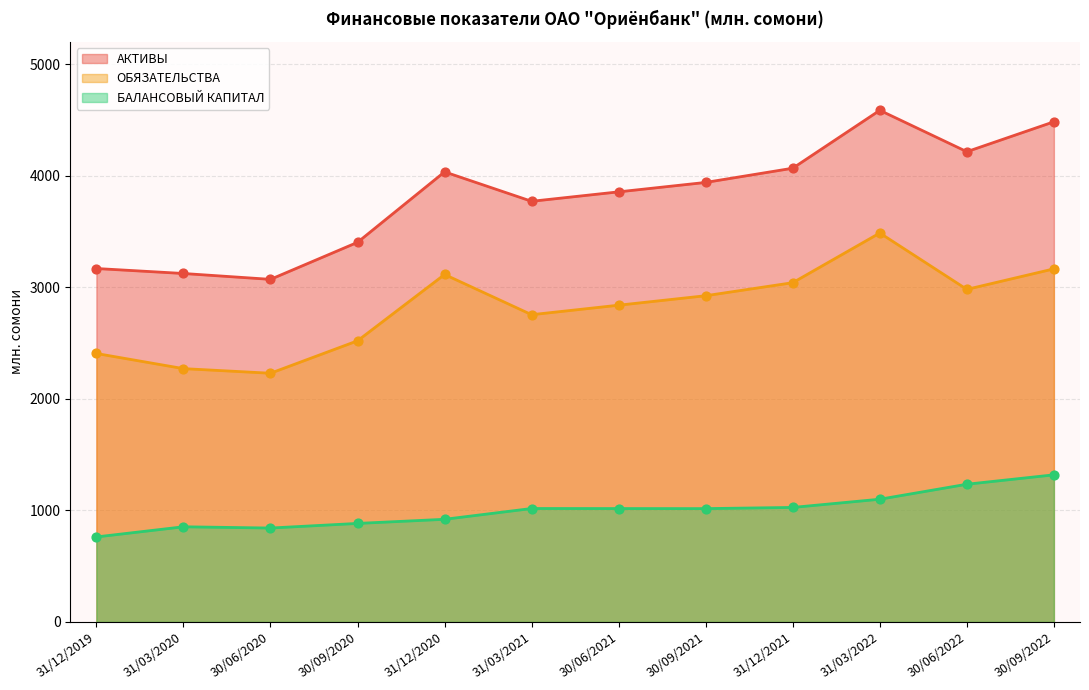

What are all the series names shown in the legend?

АКТИВЫ, ОБЯЗАТЕЛЬСТВА, БАЛАНСОВЫЙ КАПИТАЛ